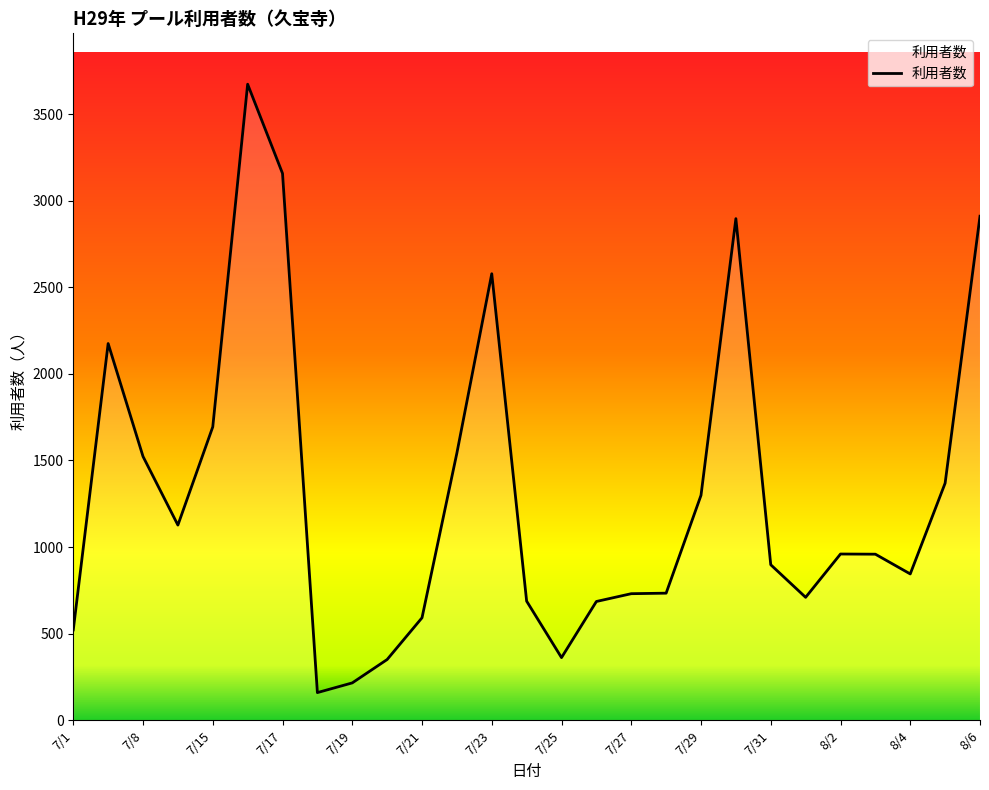

What is the maximum value shown in the chart?

3672